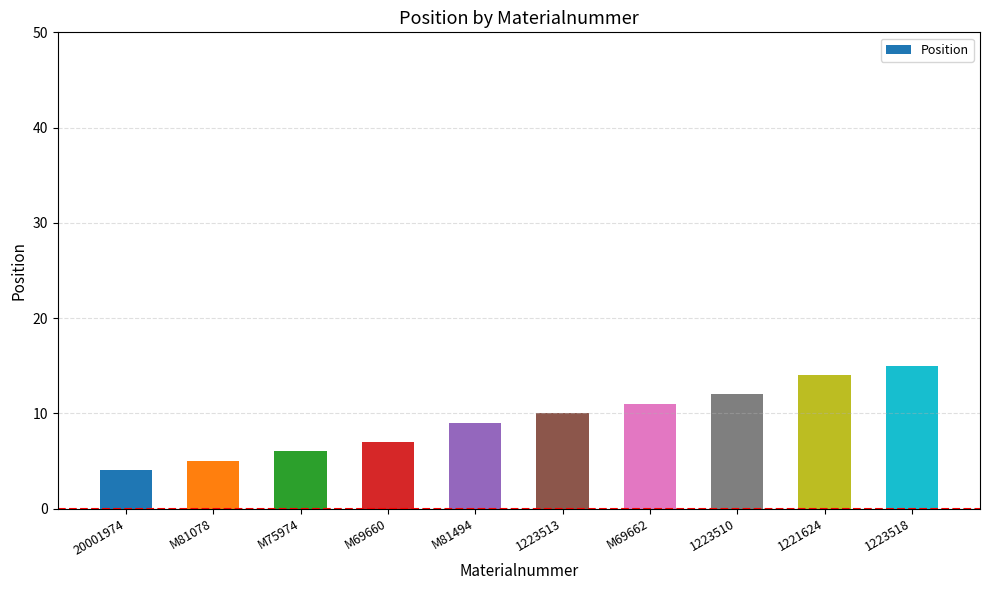

Approximately how many times larger is the value at M69660 compared to M81494?

0.8